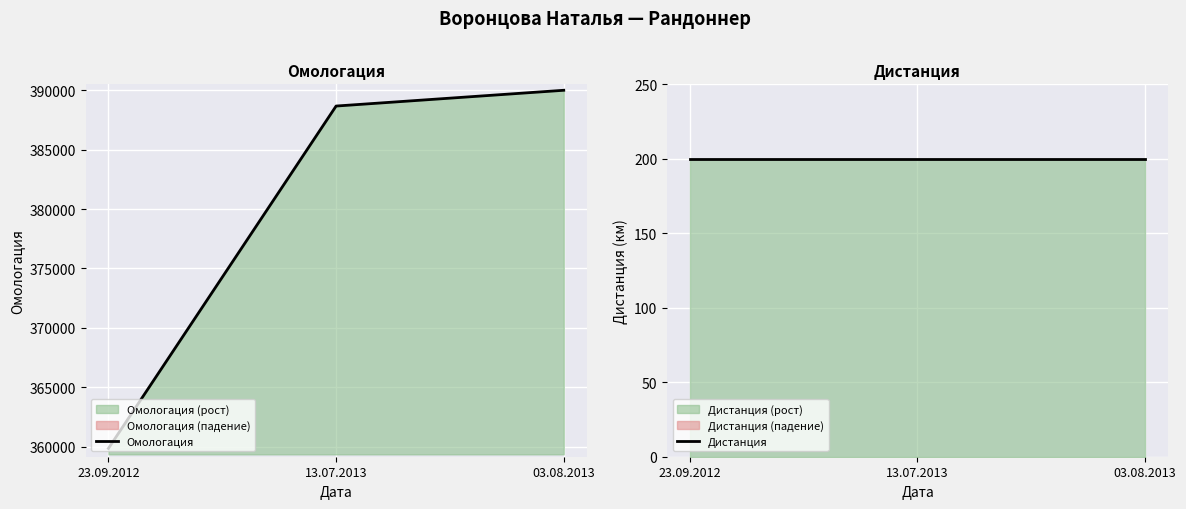

What is the label of the 1st point from the left?

23.09.2012